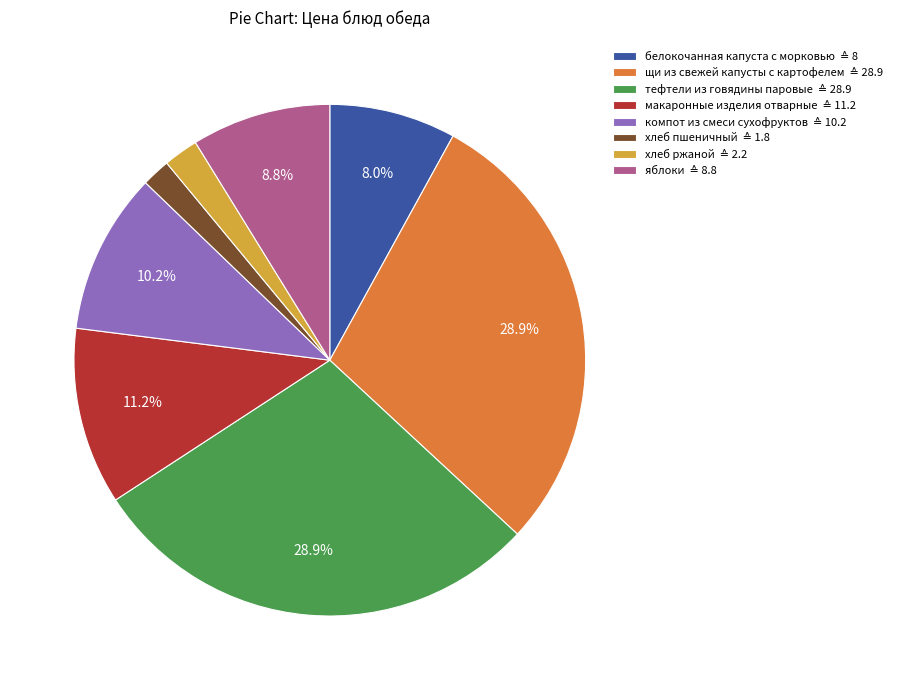

Is there a majority slice in this chart?

No